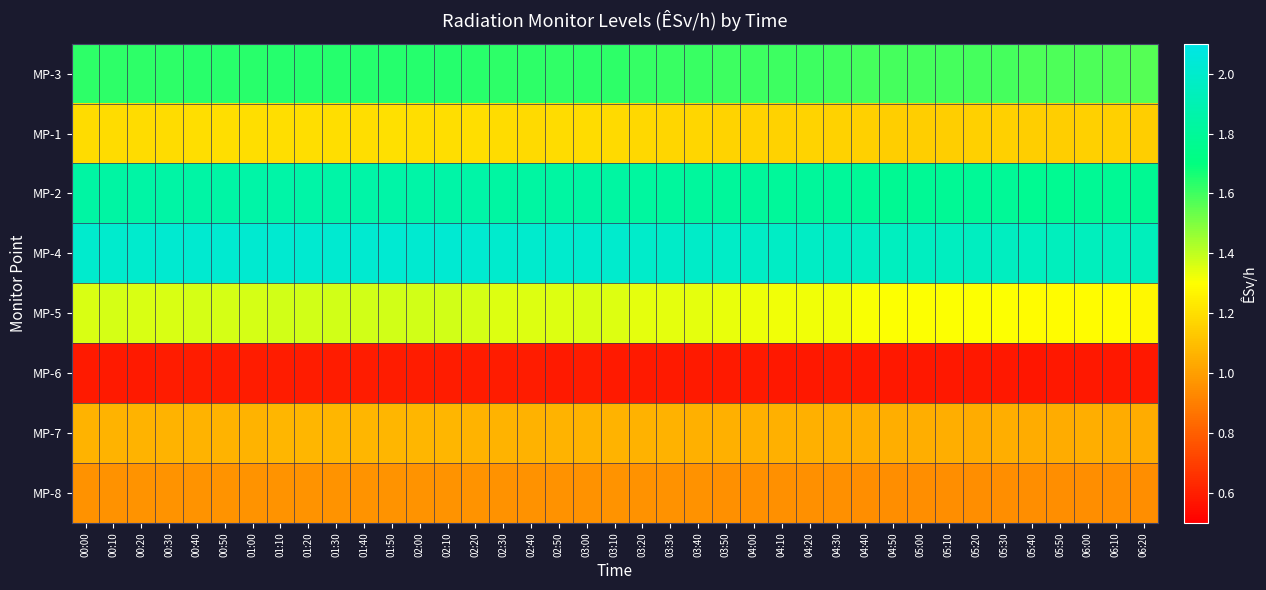

What is the total value across all series at 01:20?

10.7